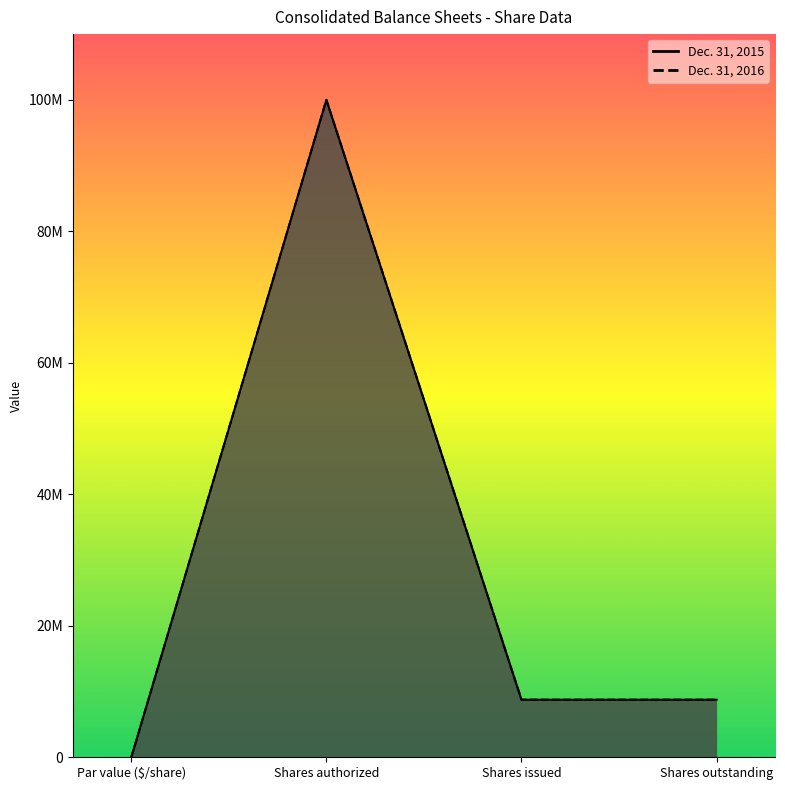

What are all the series names shown in the legend?

Dec. 31, 2016, Dec. 31, 2015